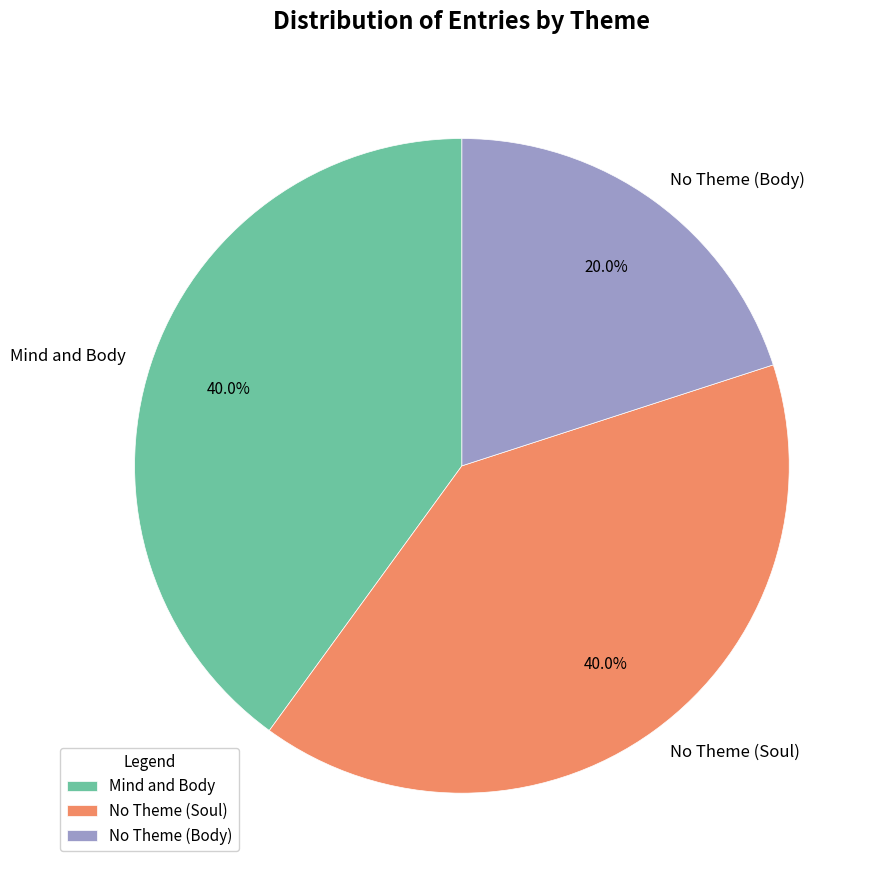

Is there a majority slice in this chart?

No